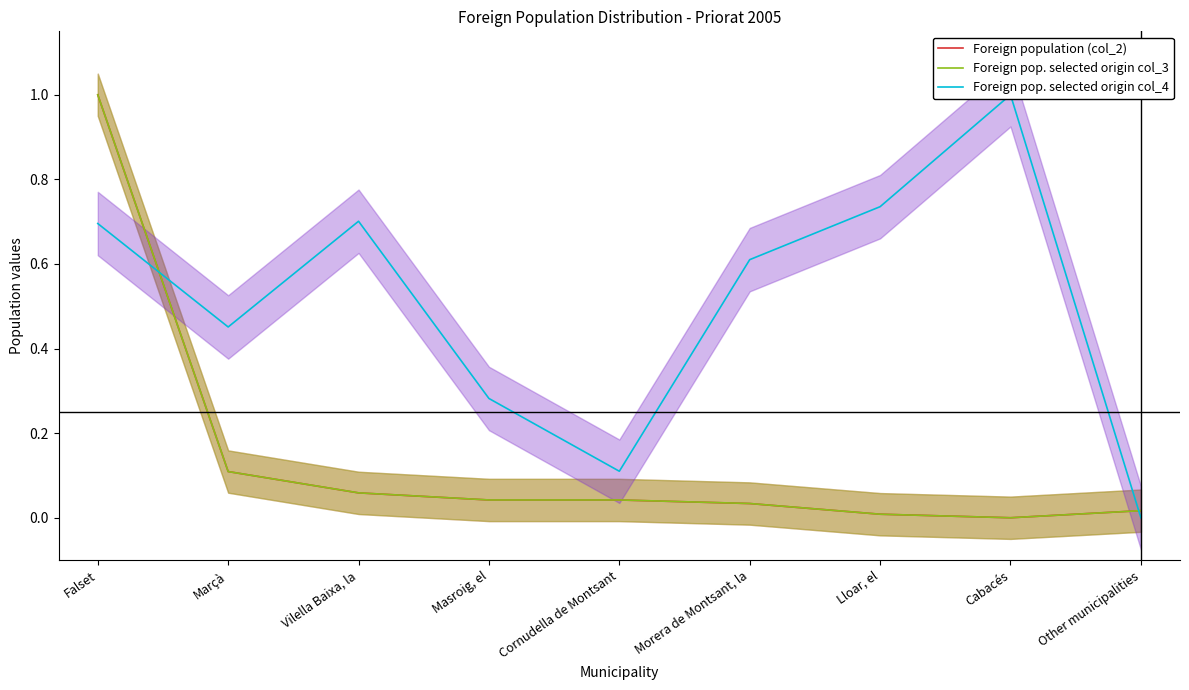

Rank the categories by Foreign pop. selected origin col_3 value from highest to lowest.

Falset, Marçà, Vilella Baixa, la, Masroig, el, Cornudella de Montsant, Morera de Montsant, la, Other municipalities, Lloar, el, Cabacés